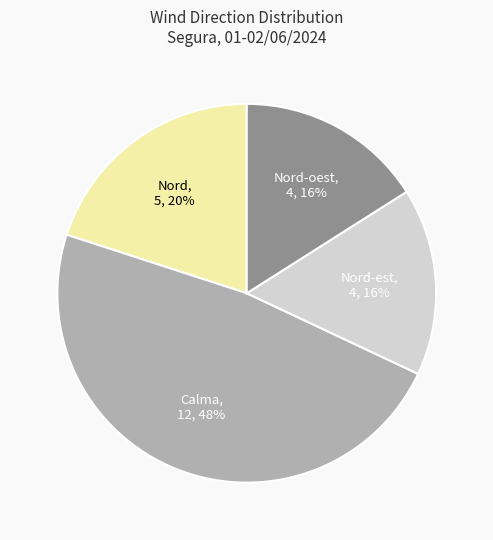

Does any single category account for the majority?

No